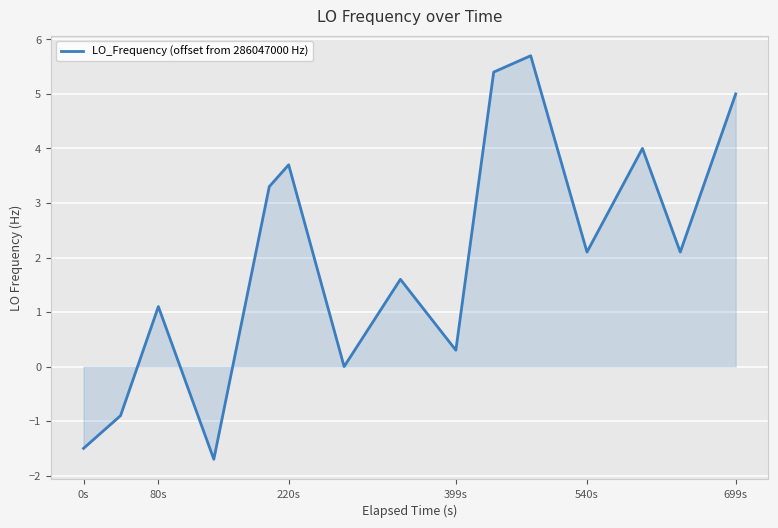

What is the greatest value displayed?

5.7